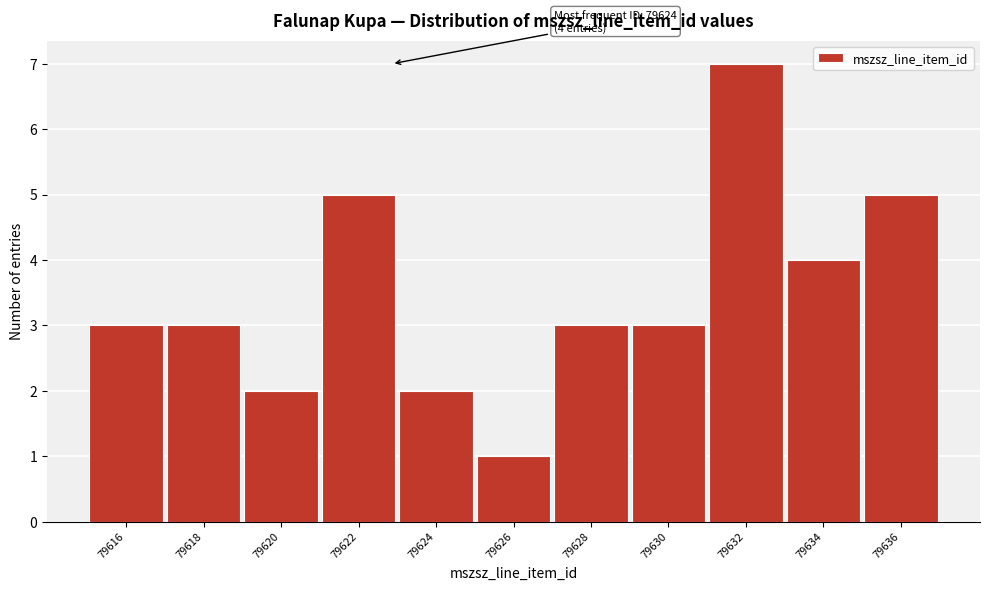

Reading right to left, list all the values displayed in this chart.

79636=5	79634=4	79632=7	79630=3	79628=3	79626=1	79624=2	79622=5	79620=2	79618=3	79616=3